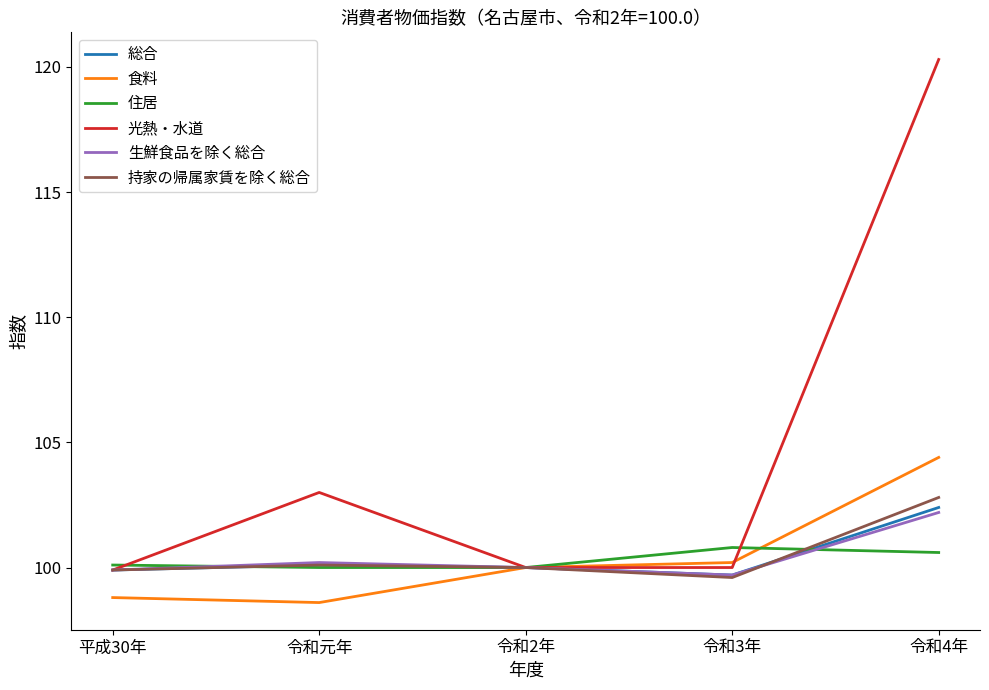

After their last crossing, which series has the higher values: 食料 or 住居?

食料